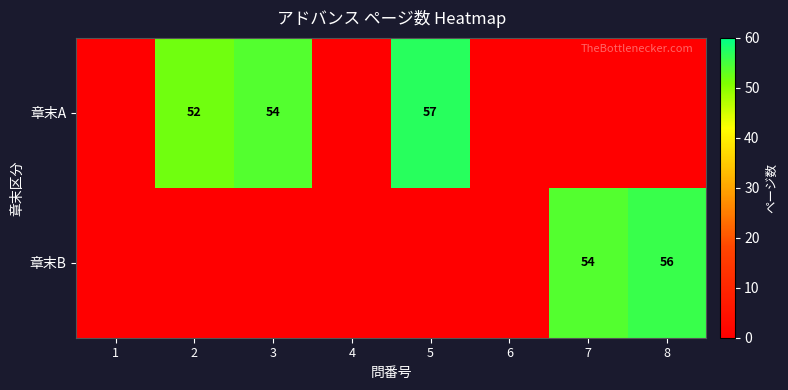

The 章末A series shows 54 at 3. True or false?

True